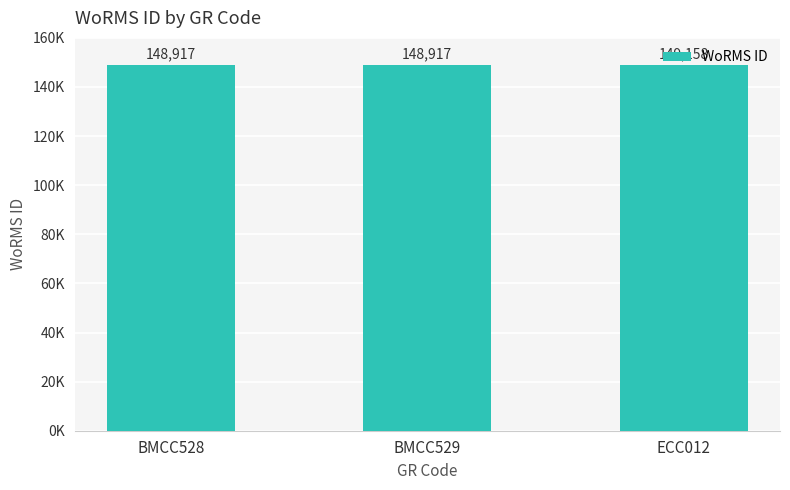

Is it true that the value at BMCC528 is 148917?

True